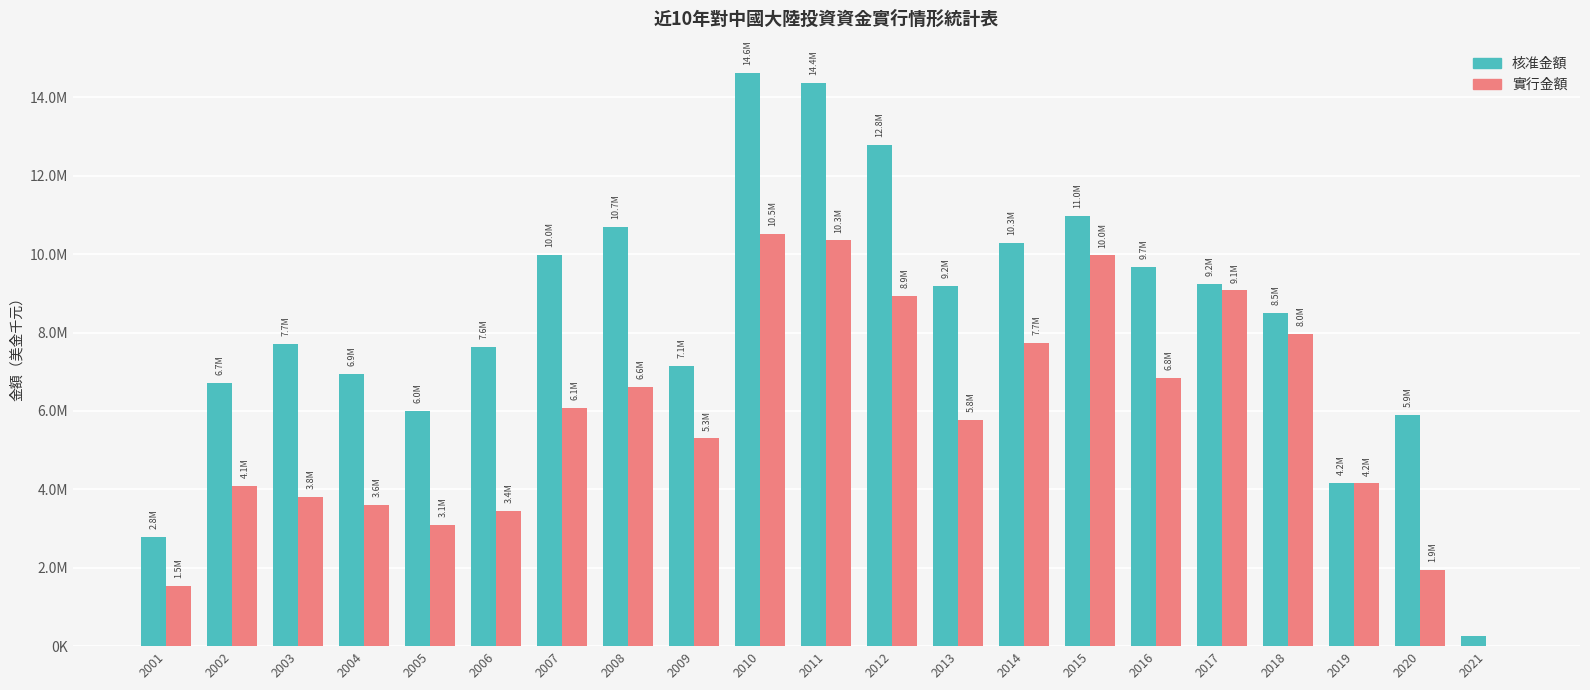

What are all the series names shown in the legend?

核准金額, 實行金額